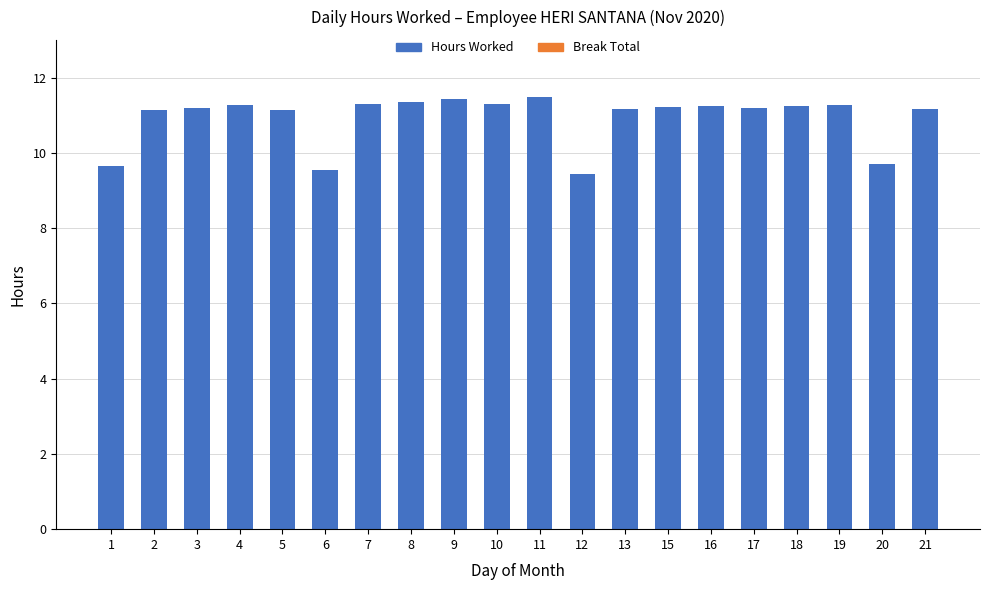

What is the ratio of the value at 13 to the value at 18?

1.0